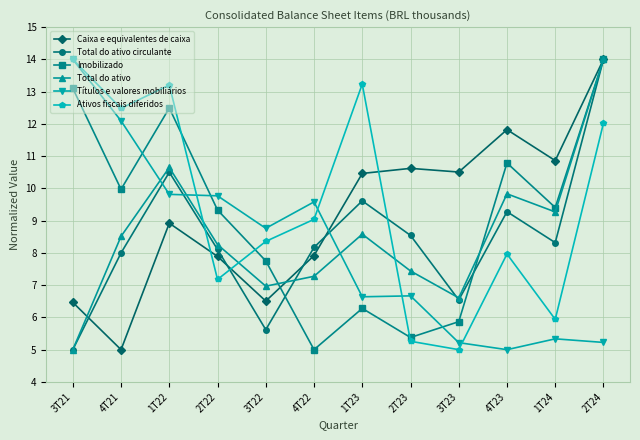

Is the value of Títulos e valores mobiliários at 4T23 greater than the value of Caixa e equivalentes de caixa at 4T23?

No